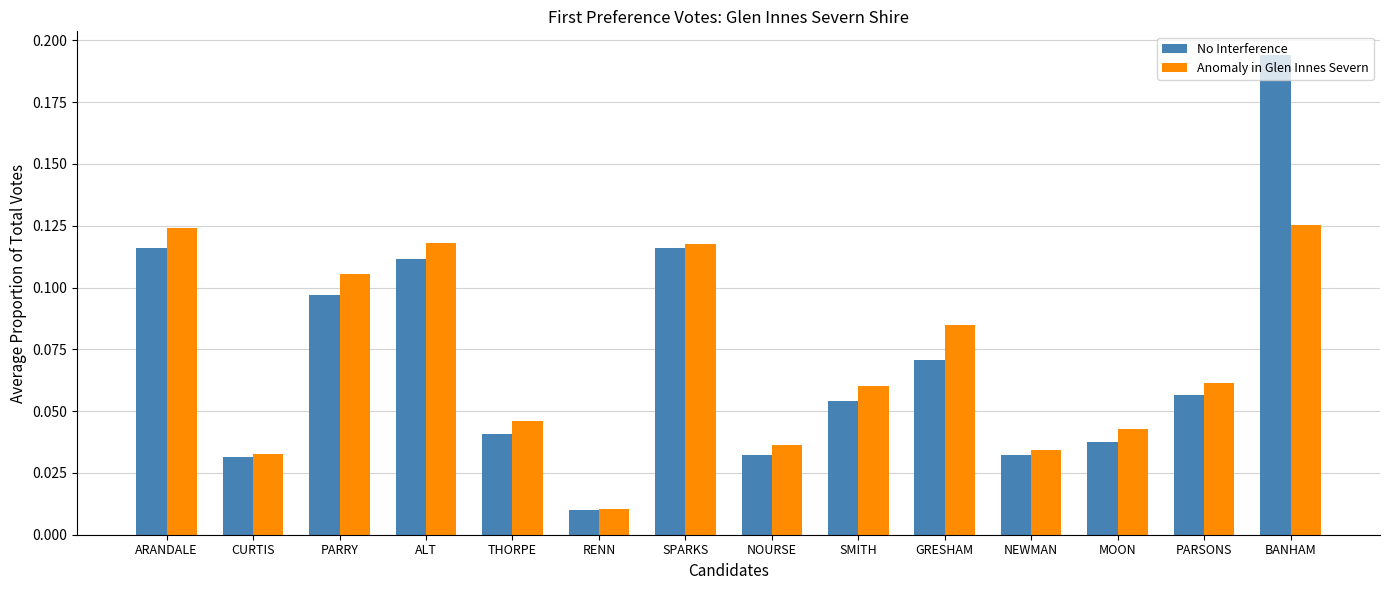

True or false: Anomaly in Glen Innes Severn has a value of 0.1 at MOON.

False